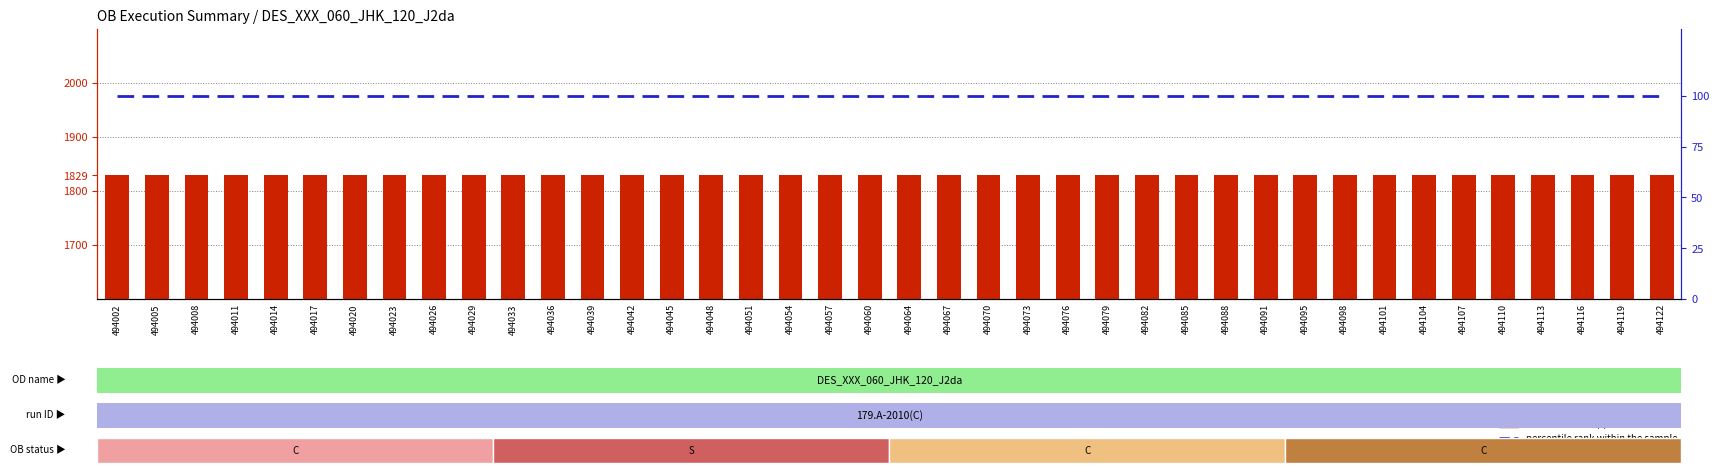

Which label corresponds to the largest value in the chart?

494002